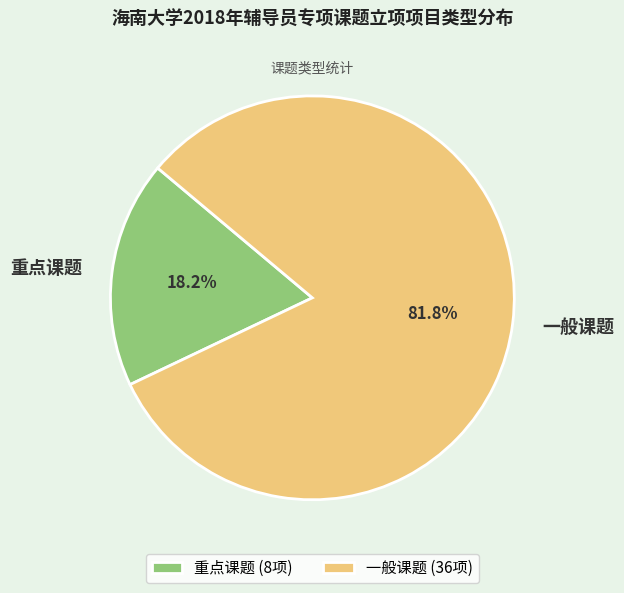

Rank the categories by value from lowest to highest.

重点课题, 一般课题